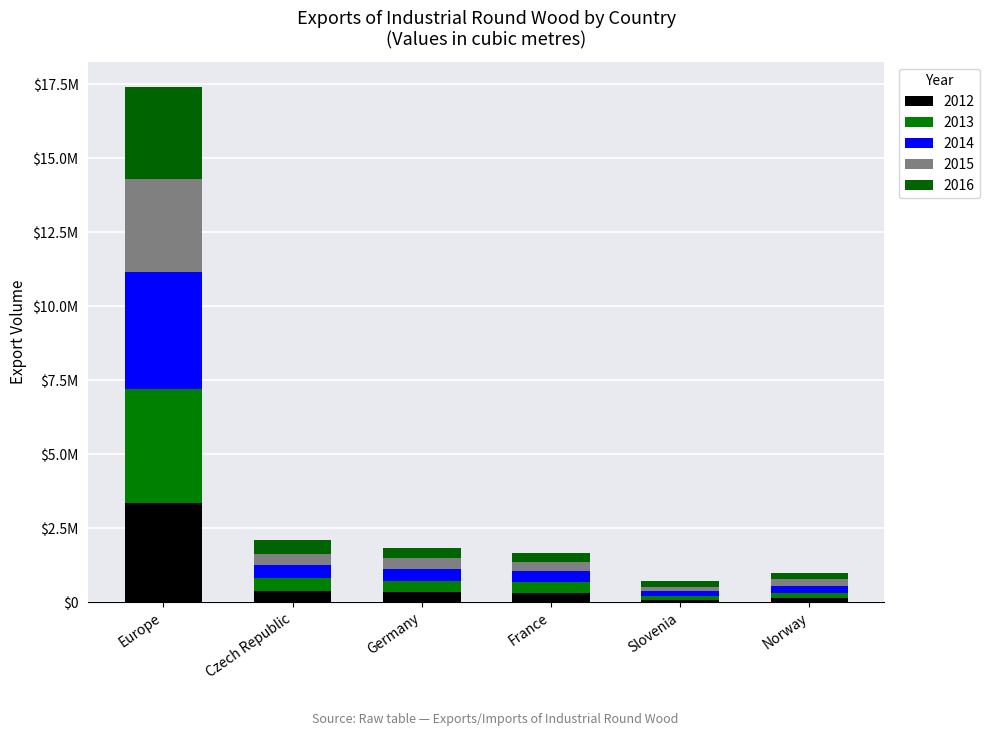

True or false: 2014 has a value of 369724.5 at Norway.

False